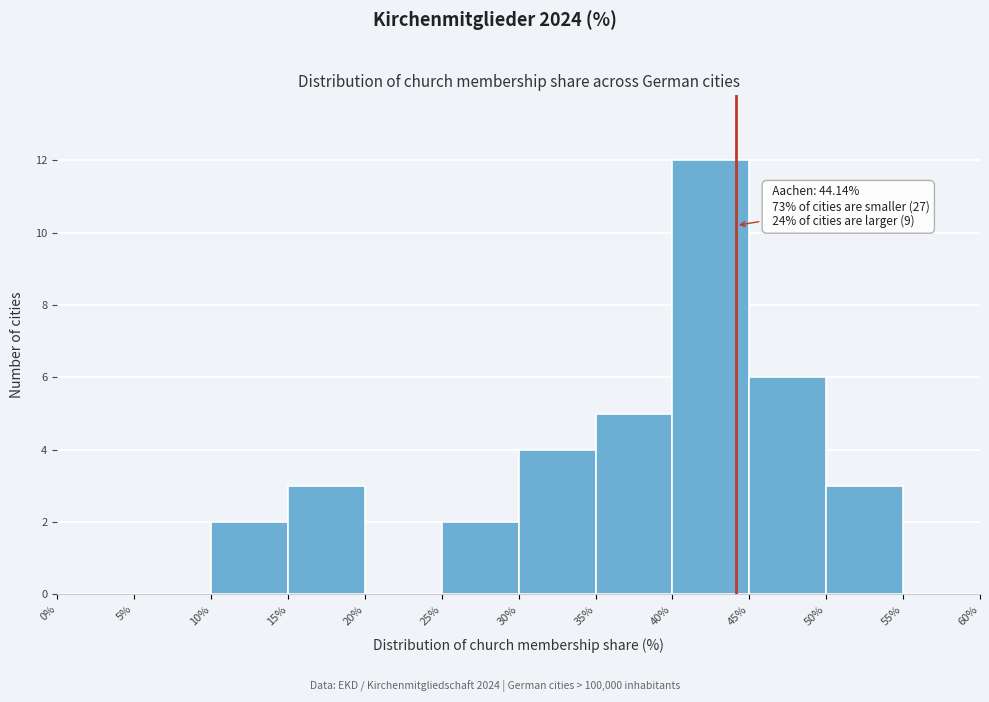

Which range on the x-axis has the tallest bar?

40% to 45%